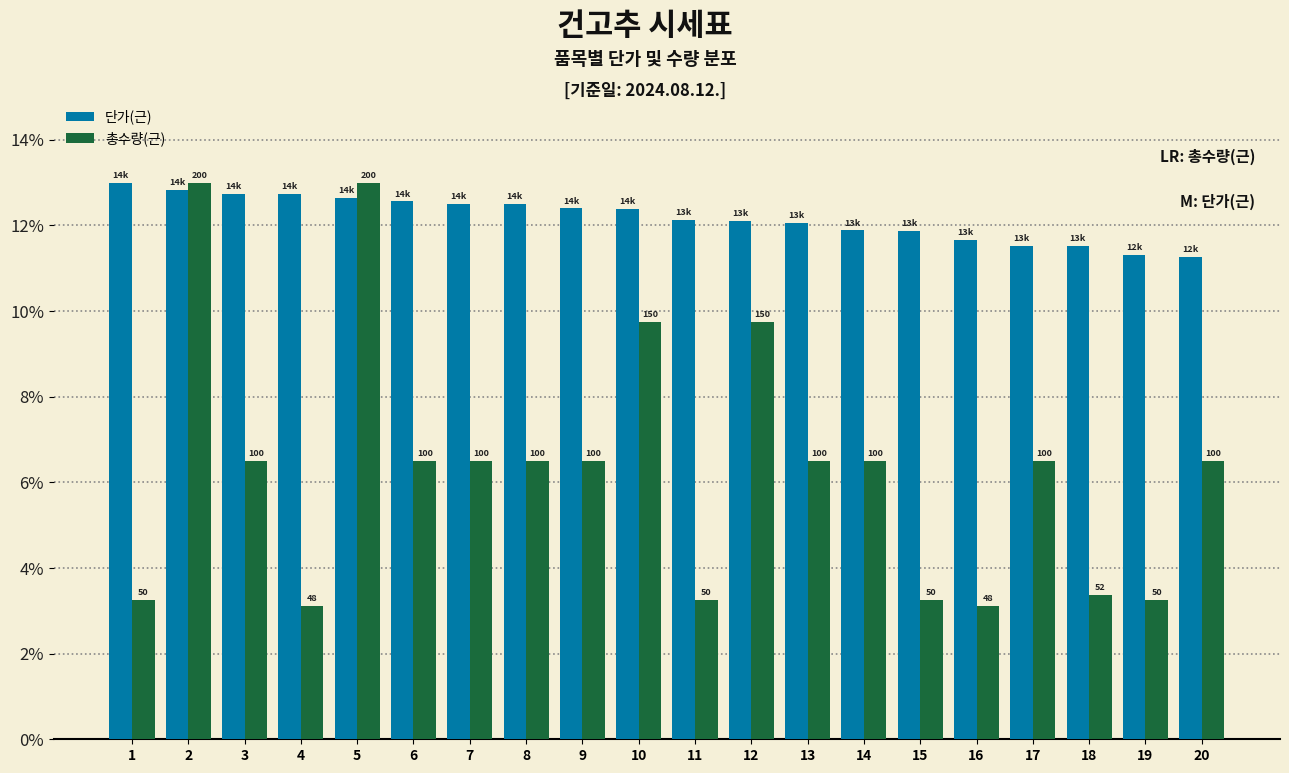

Which category has the lowest value in the 총수량(근) series?

4